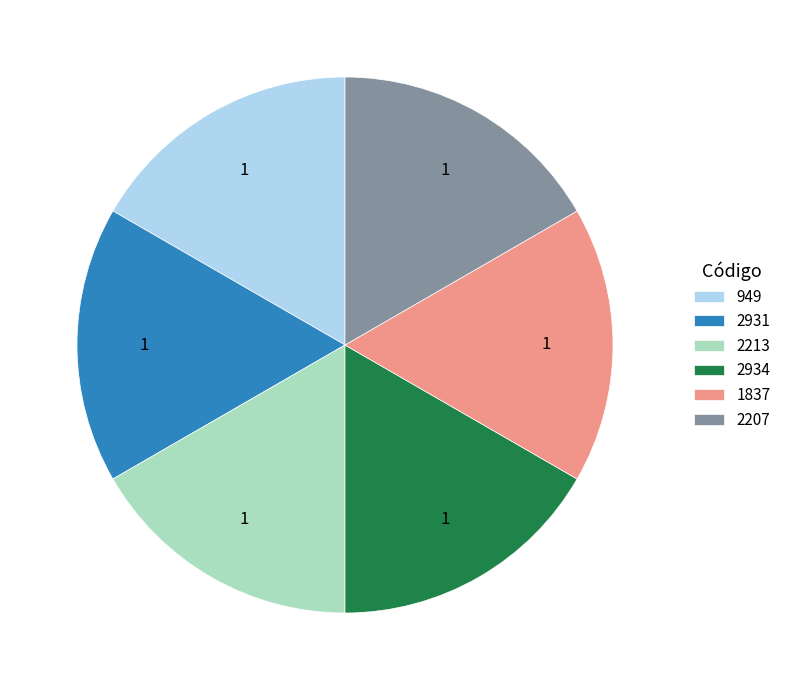

Is the sum of 2213 and 2931 greater than half?

No